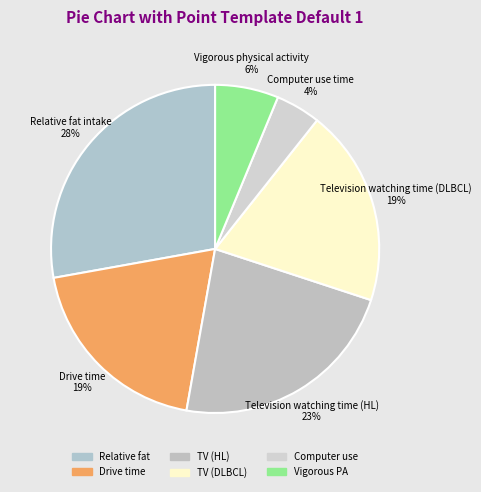

To the nearest percent, what is the average slice percentage?

17%